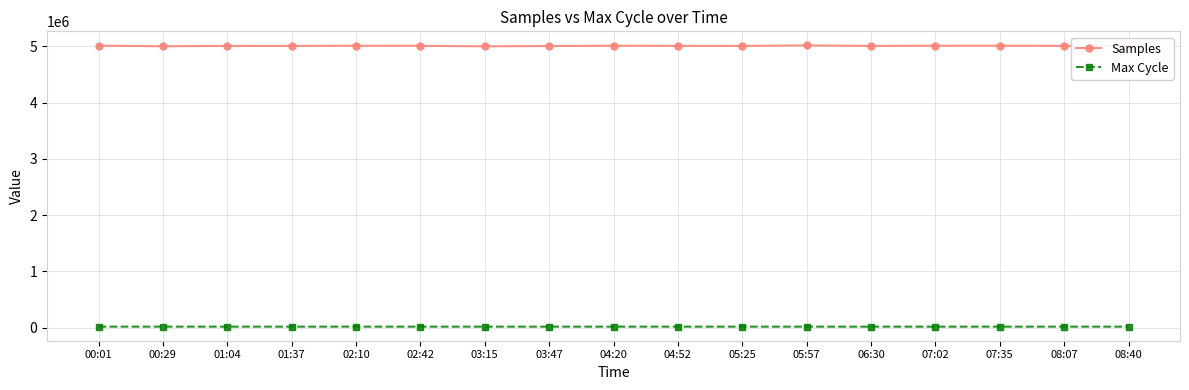

Does the chart display data point markers on the line(s)?

Yes